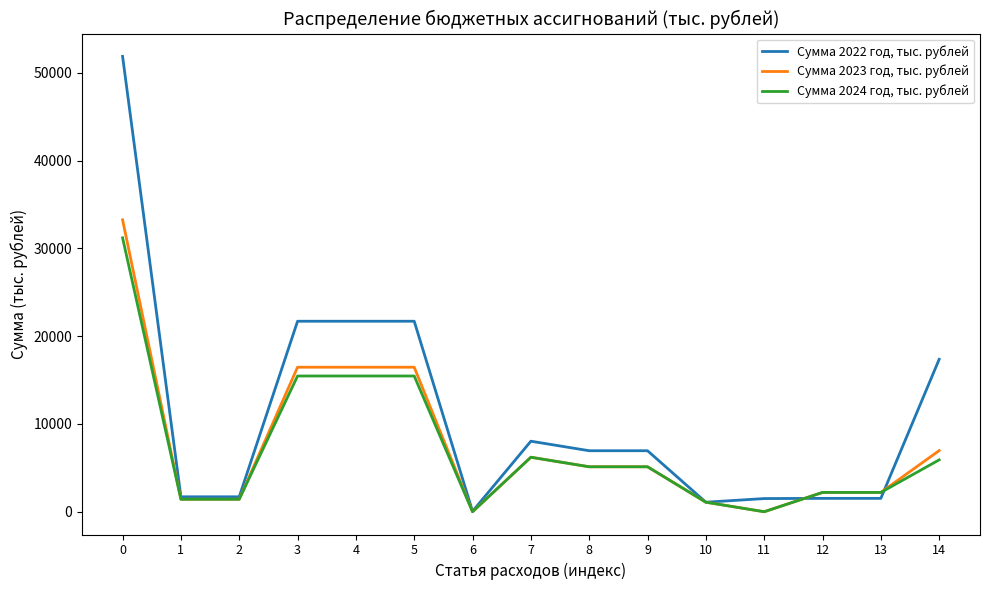

Which series has the widest spread of values?

Сумма 2022 год, тыс. рублей